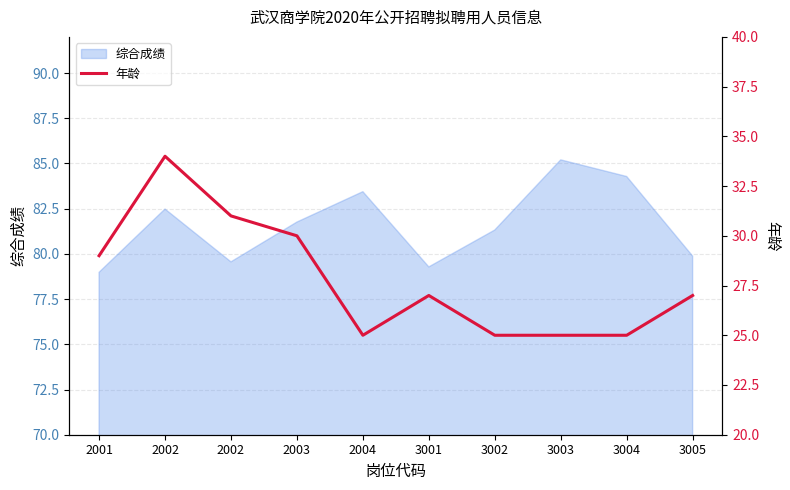

How many points are lower than both their immediate neighbors (excluding endpoints)?

1